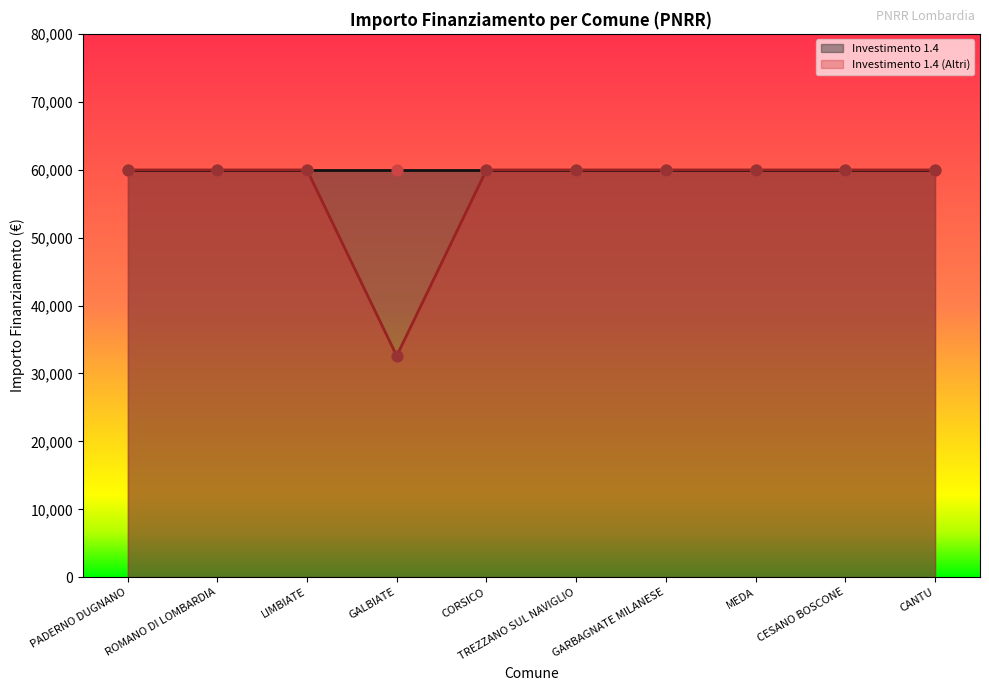

Between GARBAGNATE MILANESE and CORSICO, which is larger?

GARBAGNATE MILANESE